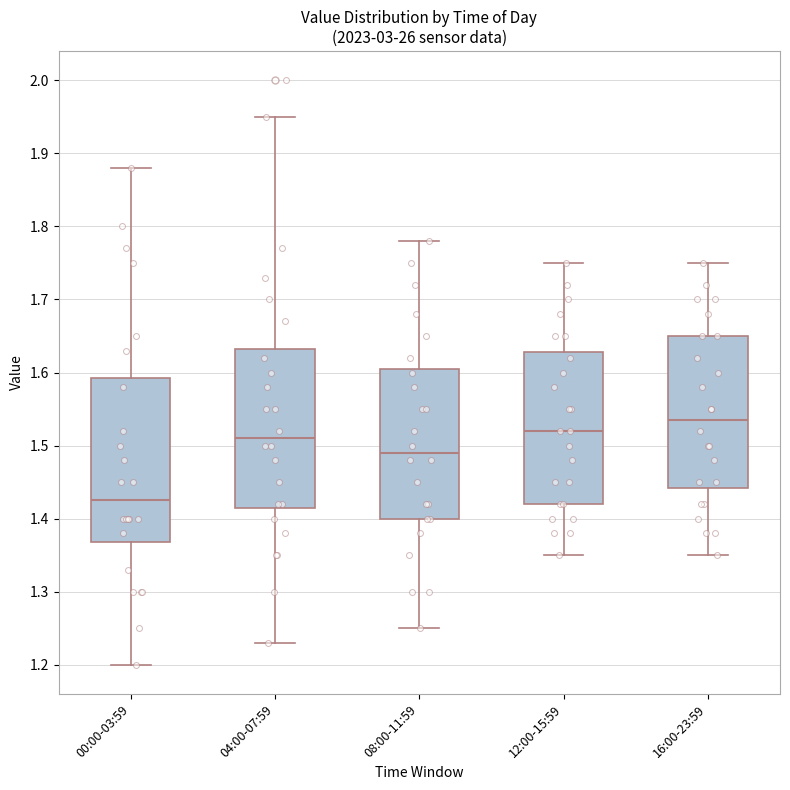

Reading left to right, read every box against the y-axis: the position of its median line, the range the box covers, and the ends of its whiskers. The values are not printed on the chart, so give them approximately, as read against the axis.

00:00-03:59: median 1.43, box 1.37 to 1.59, whiskers 1.20 to 1.88
04:00-07:59: median 1.51, box 1.42 to 1.63, whiskers 1.23 to 1.95
08:00-11:59: median 1.49, box 1.40 to 1.61, whiskers 1.25 to 1.78
12:00-15:59: median 1.52, box 1.42 to 1.63, whiskers 1.35 to 1.75
16:00-23:59: median 1.54, box 1.44 to 1.65, whiskers 1.35 to 1.75